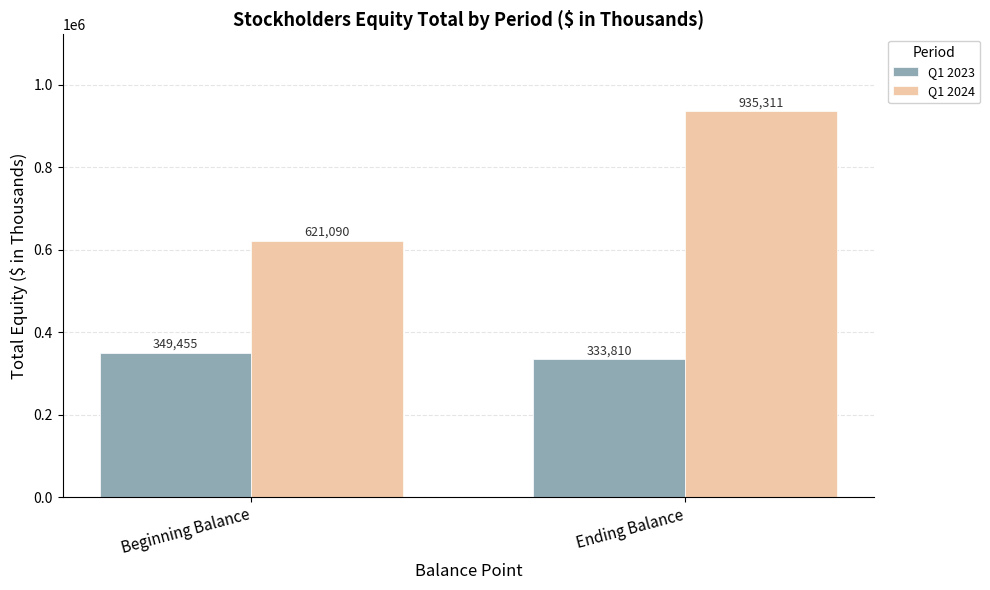

What is the sum of the Q1 2024 values at Ending Balance and Beginning Balance?

1556401